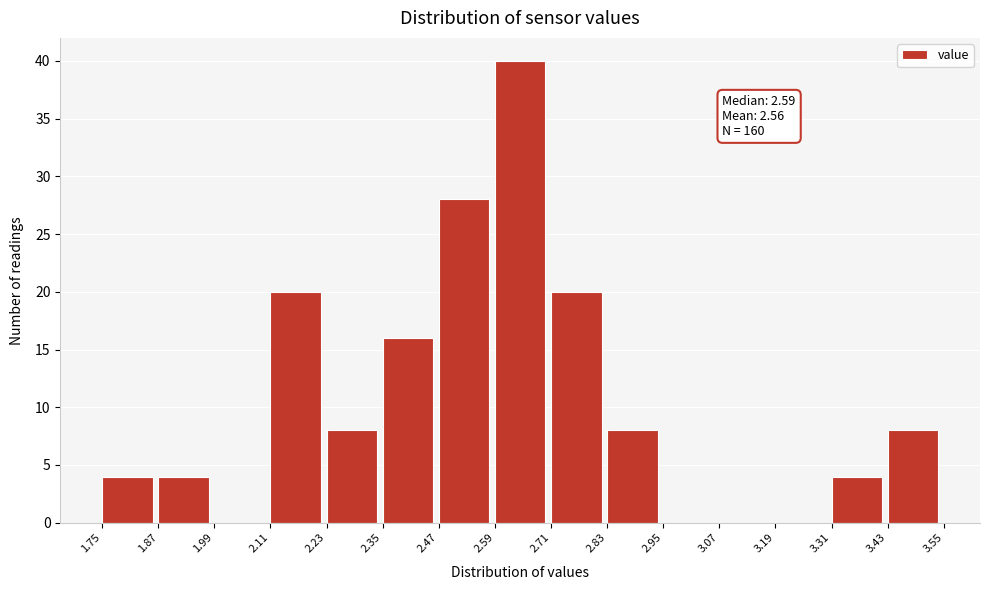

Over which range of the x-axis is the bar tallest?

2.59 to 2.71